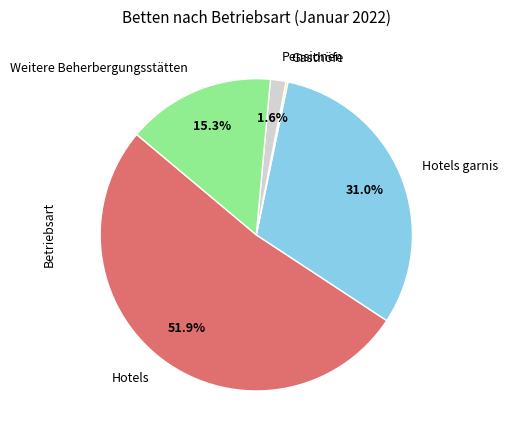

Is there a majority slice in this chart?

Yes